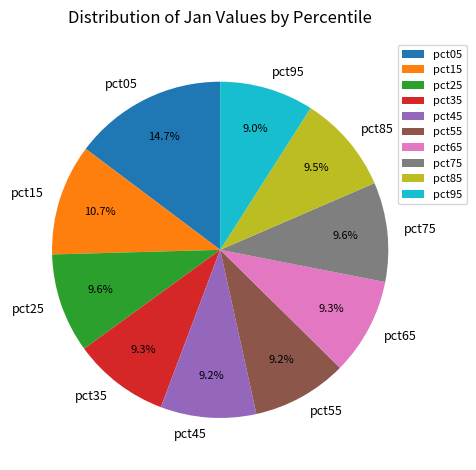

Is there any slice that represents more than half of the pie?

No